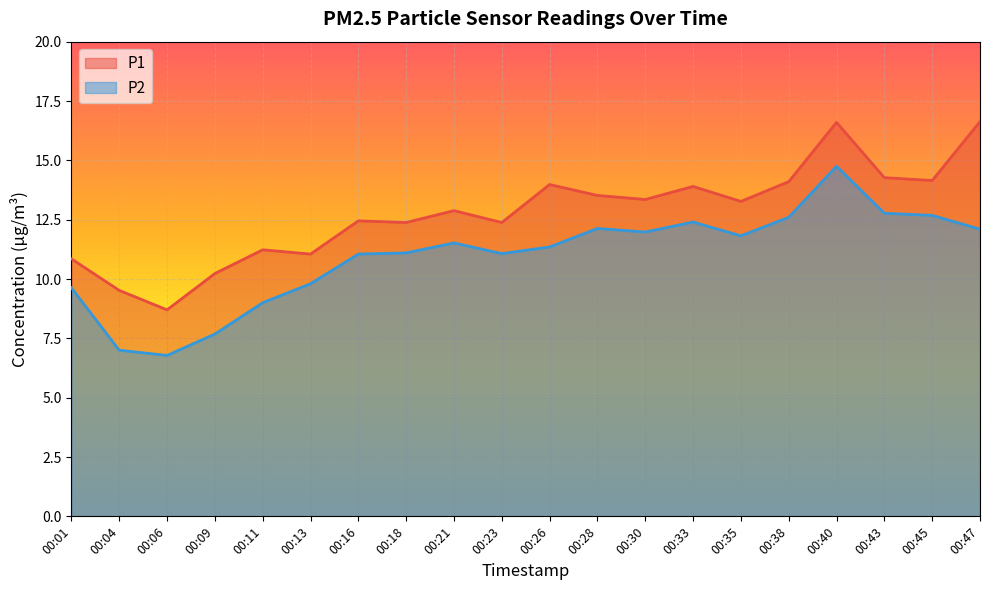

Does the chart display data point markers on the line(s)?

No